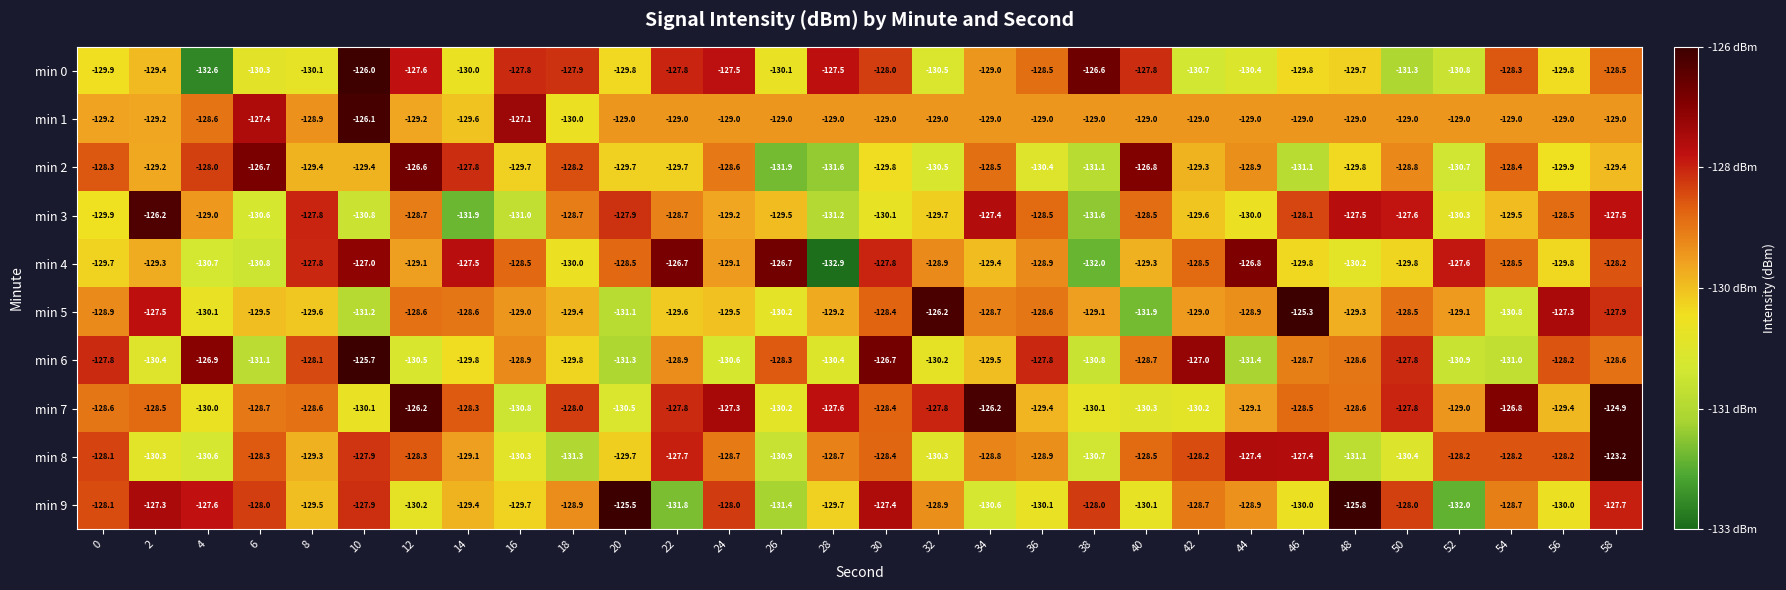

What is the sum of all min 9 values?

-3867.9